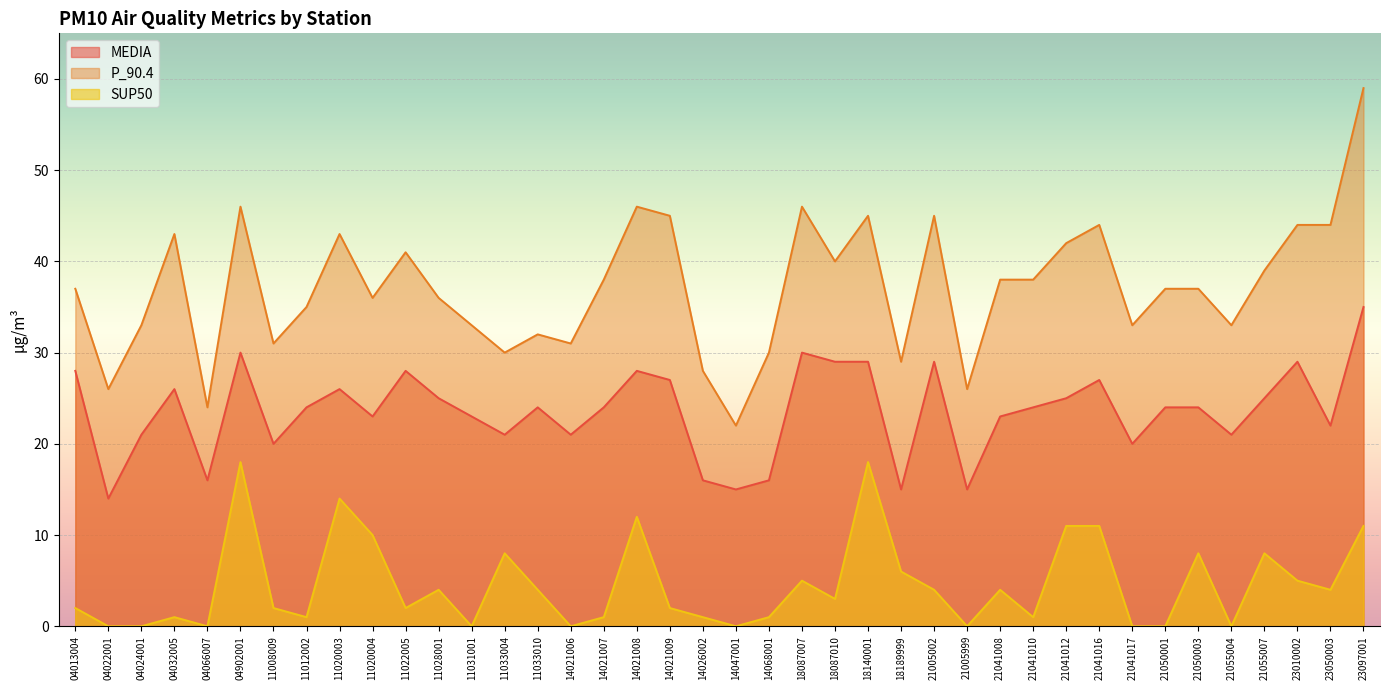

What is the total value across all series at 14021006?

52